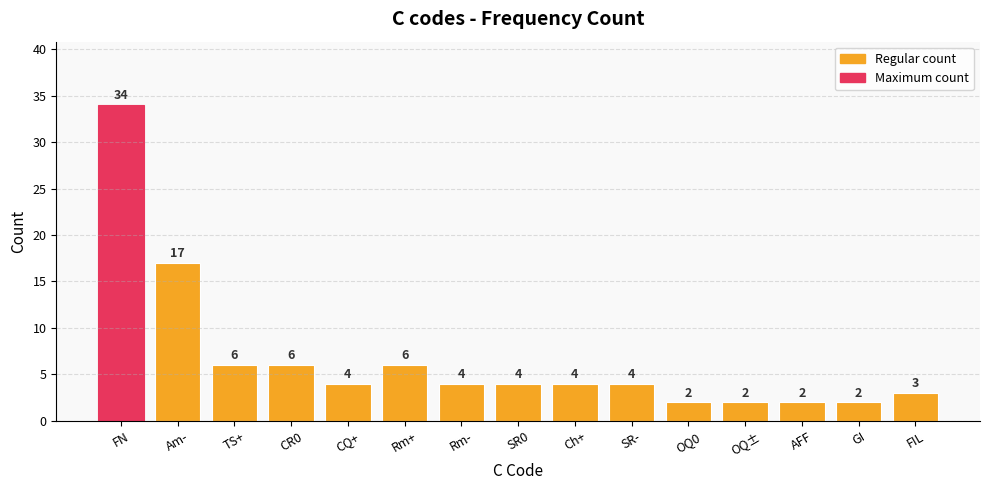

What is the minimum value shown in the chart?

2